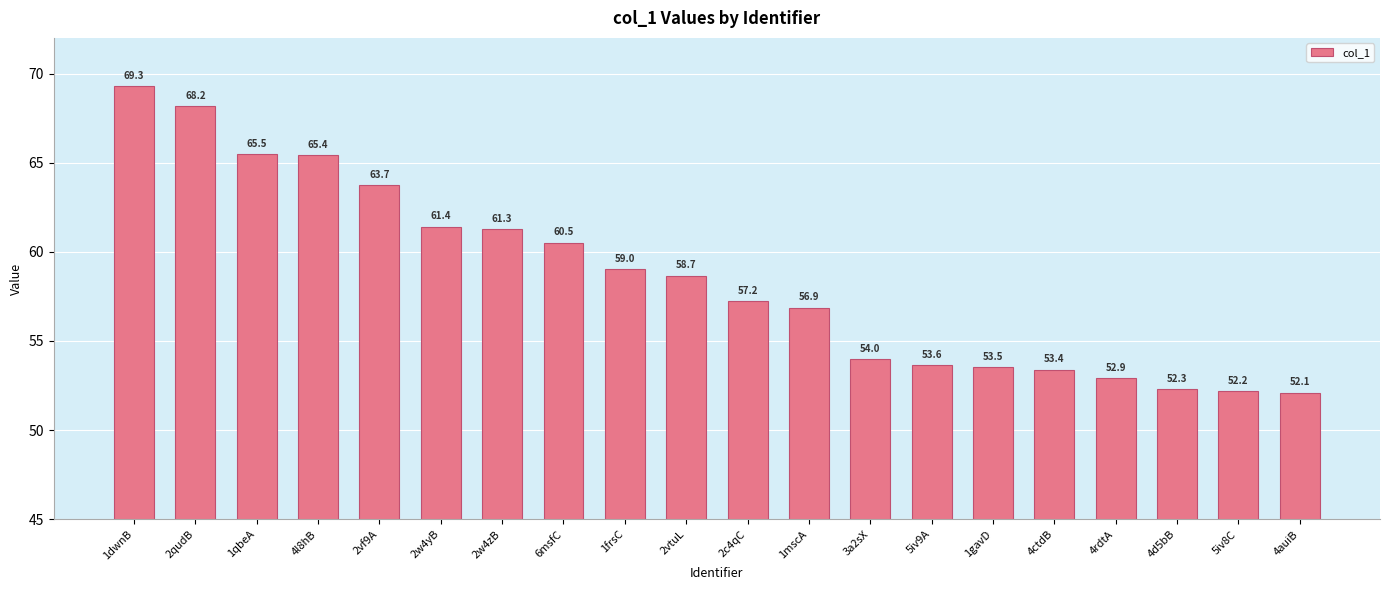

Reading left to right, list all the values displayed in this chart.

69.3	68.2	65.5	65.4	63.7	61.4	61.3	60.5	59.0	58.7	57.2	56.9	54.0	53.6	53.5	53.4	52.9	52.3	52.2	52.1